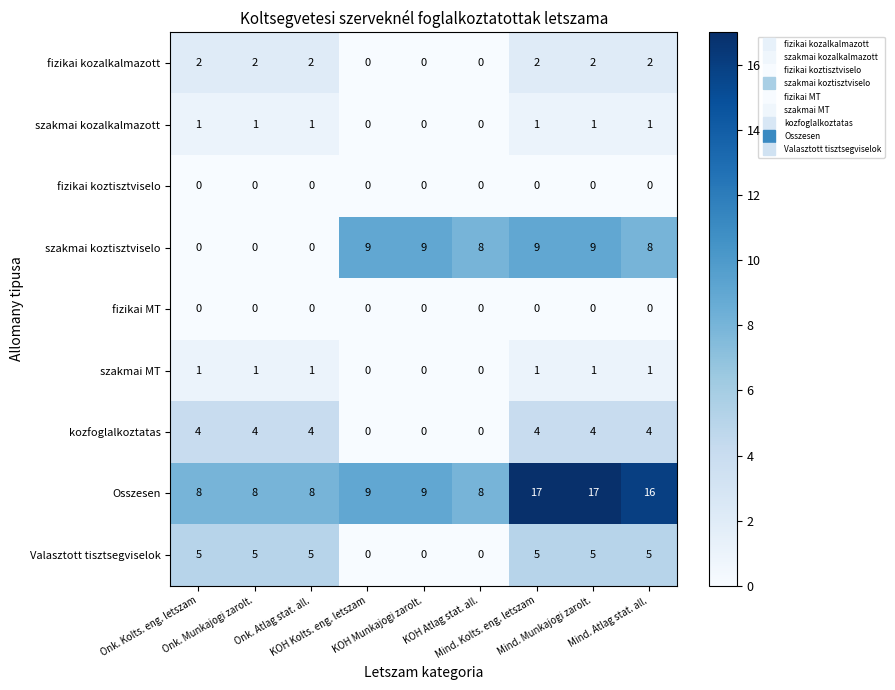

At how many categories does at least one series exceed 13?

3